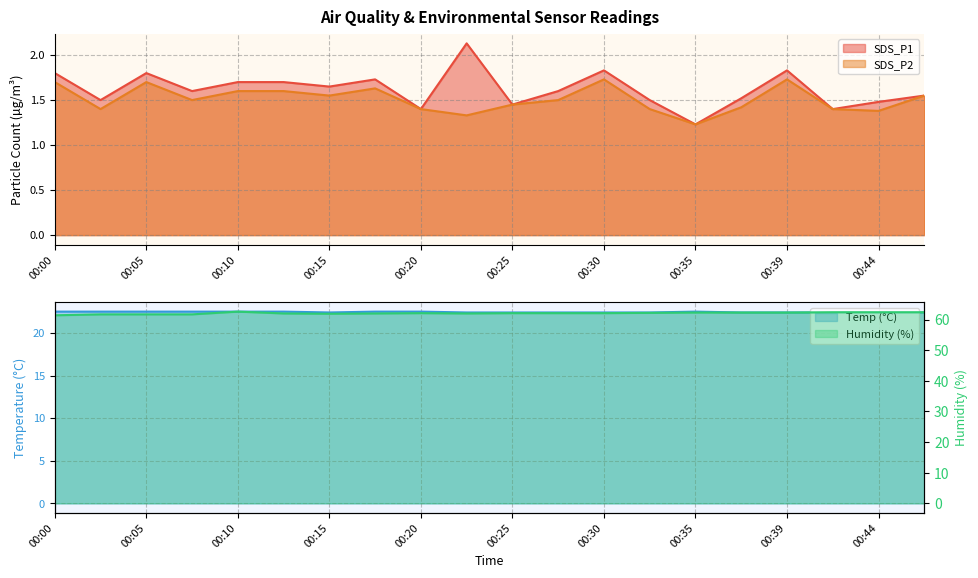

At which category does the chart reach its minimum across all series?

00:35